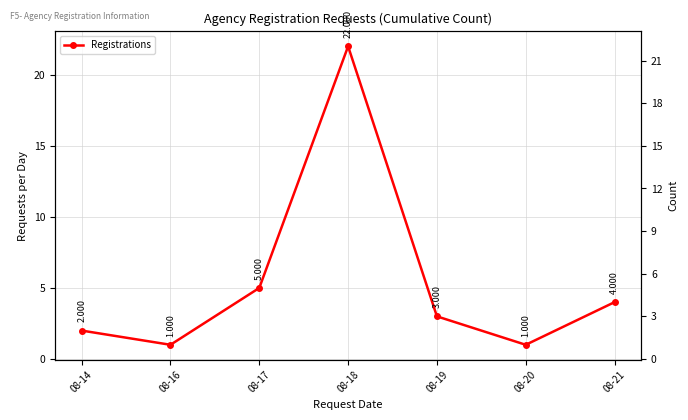

Reading left to right, list all the values displayed in this chart.

08-14=2	08-16=1	08-17=5	08-18=22	08-19=3	08-20=1	08-21=4